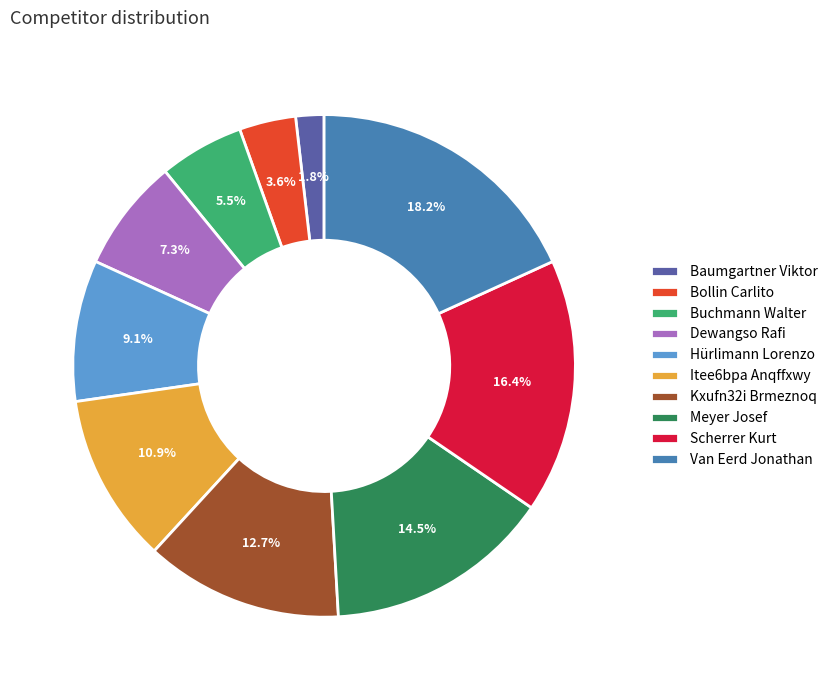

The Itee6bpa Anqffxwy slice represents 16% of the pie. True or false?

False